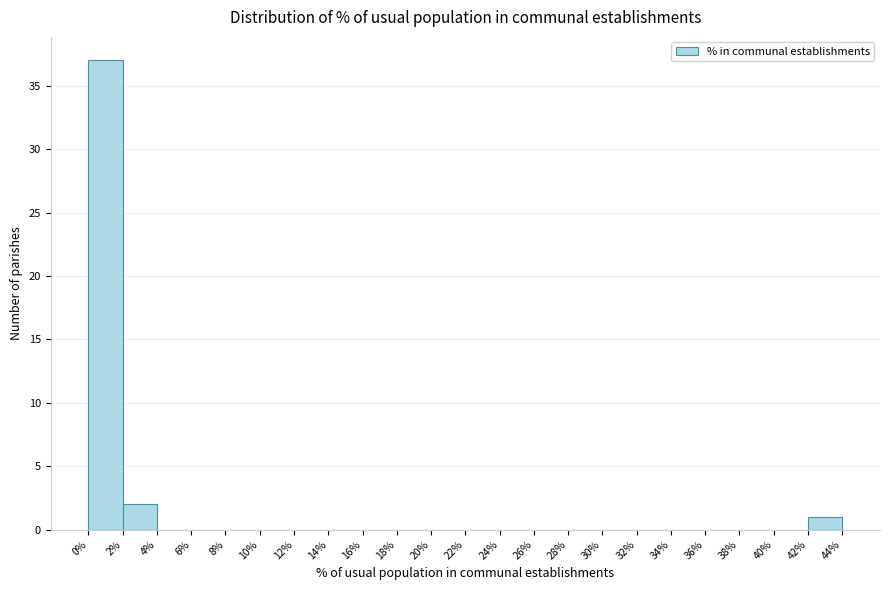

How tall is the bar that spans 42% to 44% on the x-axis? The values are not printed on the chart, so give them approximately, as read against the axis.

1